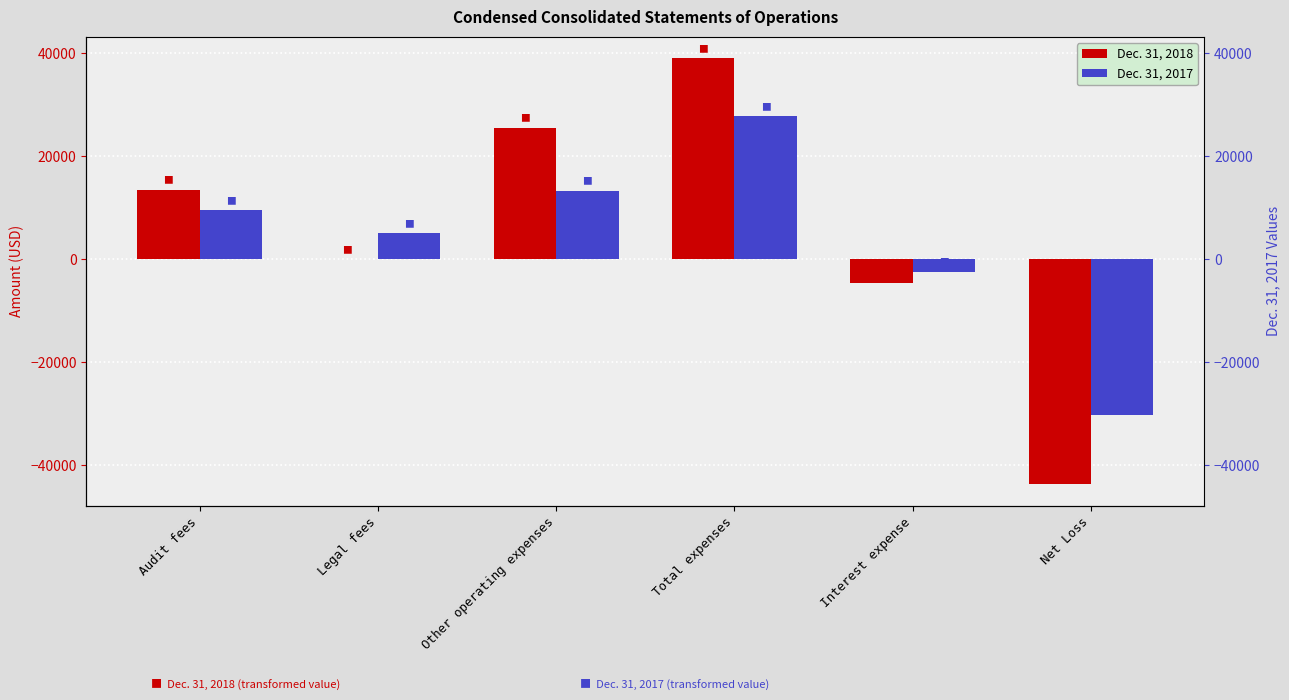

Where is Dec. 31, 2018 nearest to the value -2349?

Legal fees